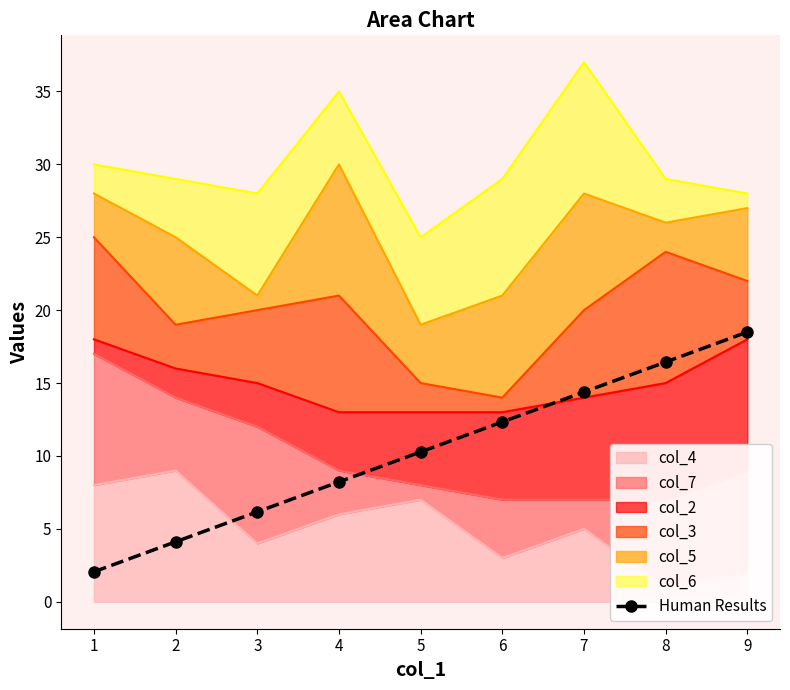

What is the greatest value displayed?

18.5